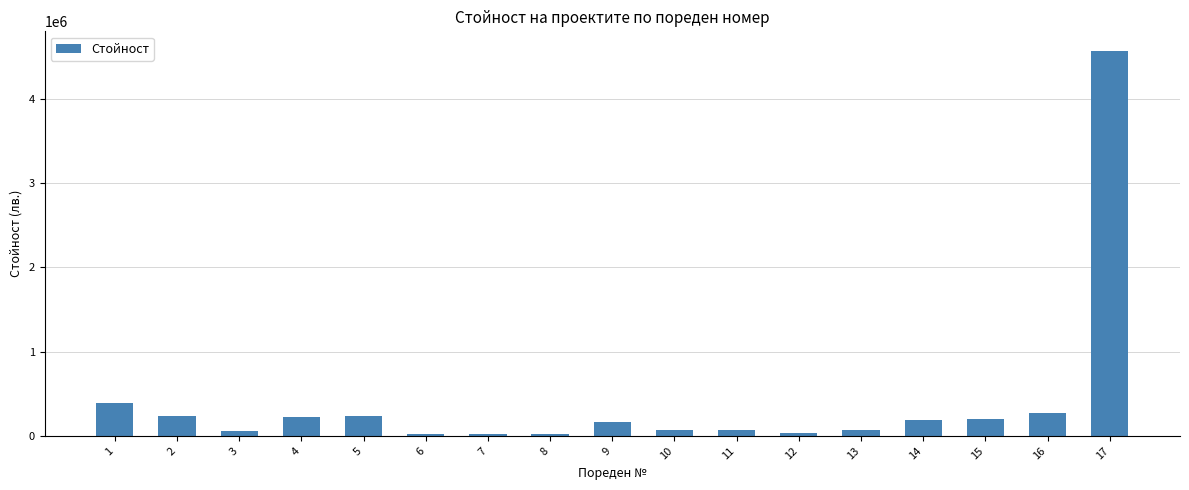

What is the difference between the second highest and second lowest values?

368487.5